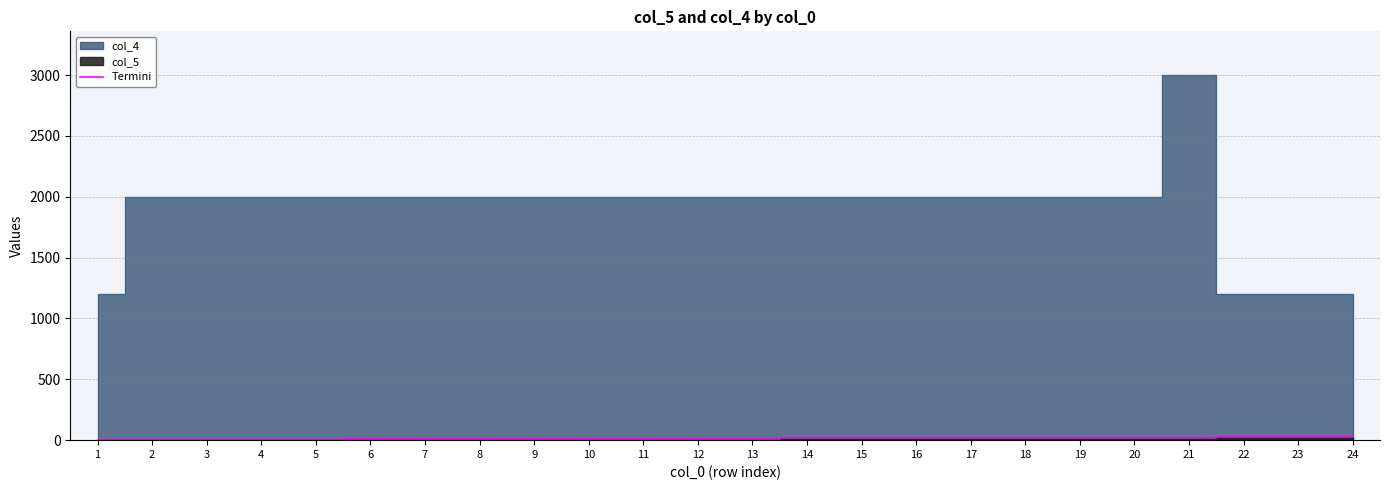

Which has a higher value, 12 or 5?

12